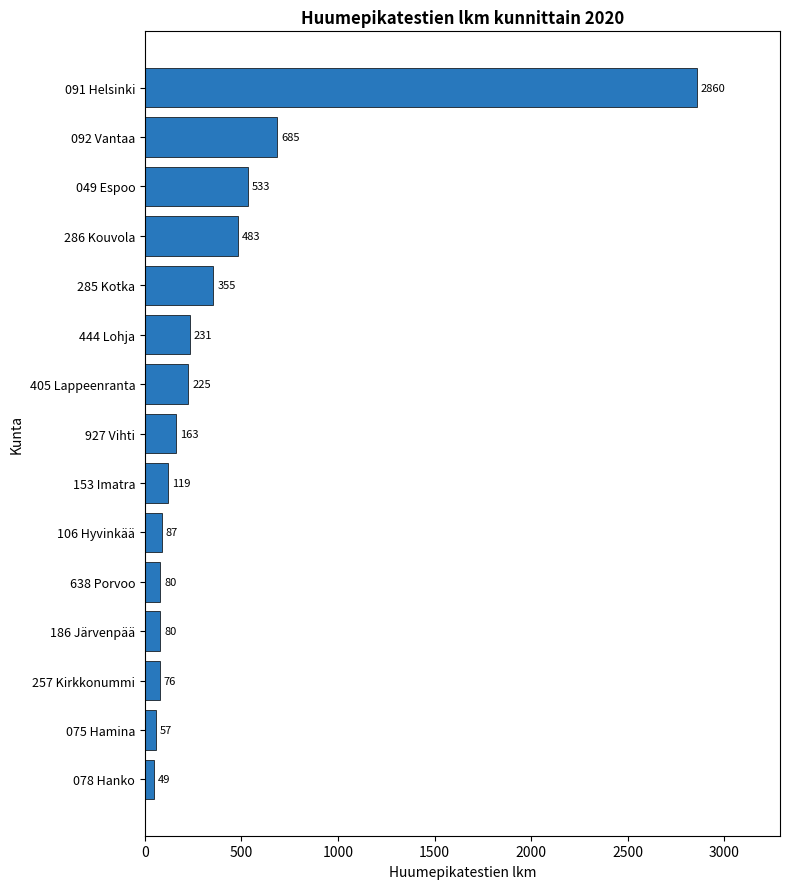

Reading bottom to top, list all the values displayed in this chart.

49	57	76	80	80	87	119	163	225	231	355	483	533	685	2860